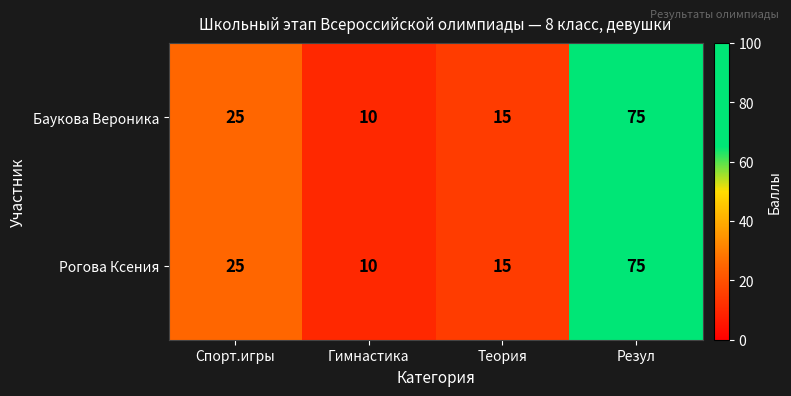

Which category has the lowest value across all series?

Гимнастика